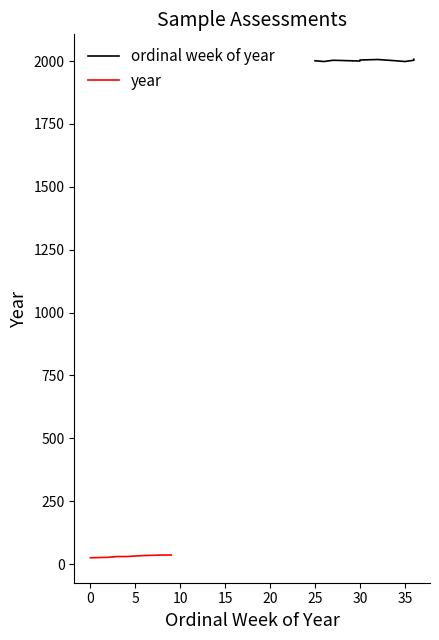

Between 5 and 35, which series saw the biggest shift?

year